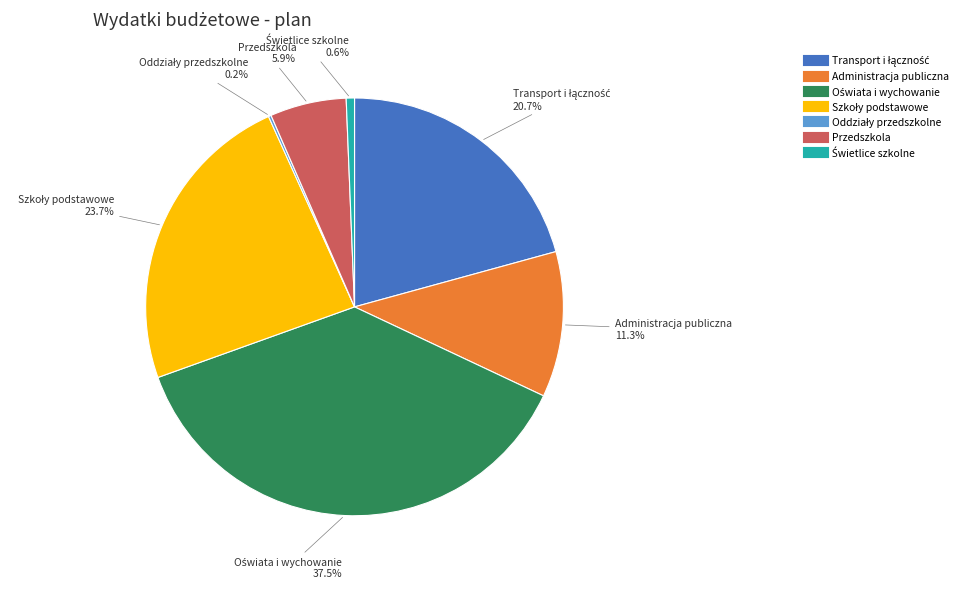

What portion of the pie excludes Administracja publiczna?

88.7%